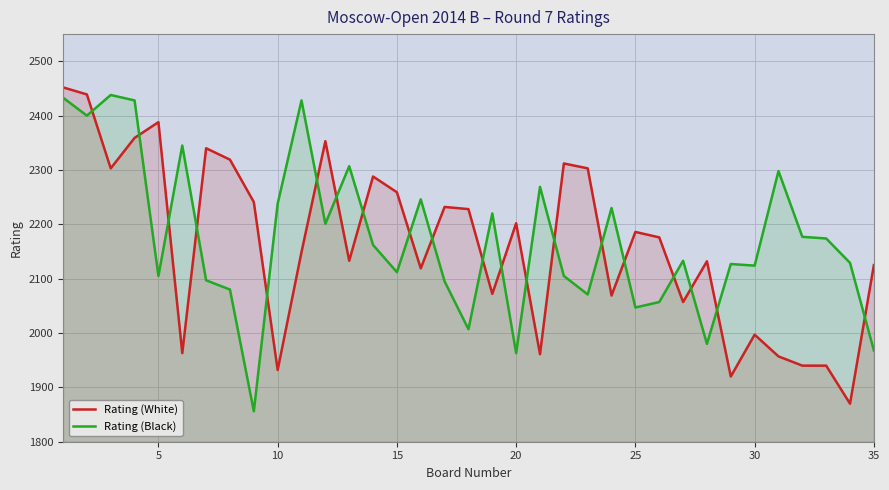

True or false: Rating (White) has more than 1 points higher than both neighbors.

True